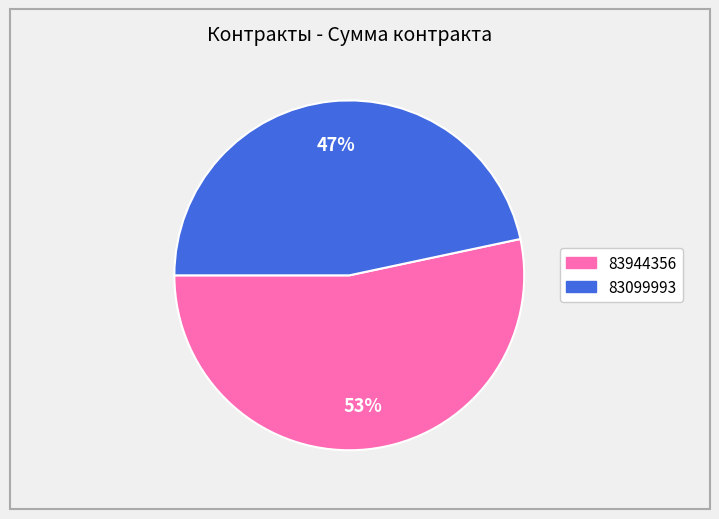

To the nearest percent, what portion does 83099993 represent?

47%